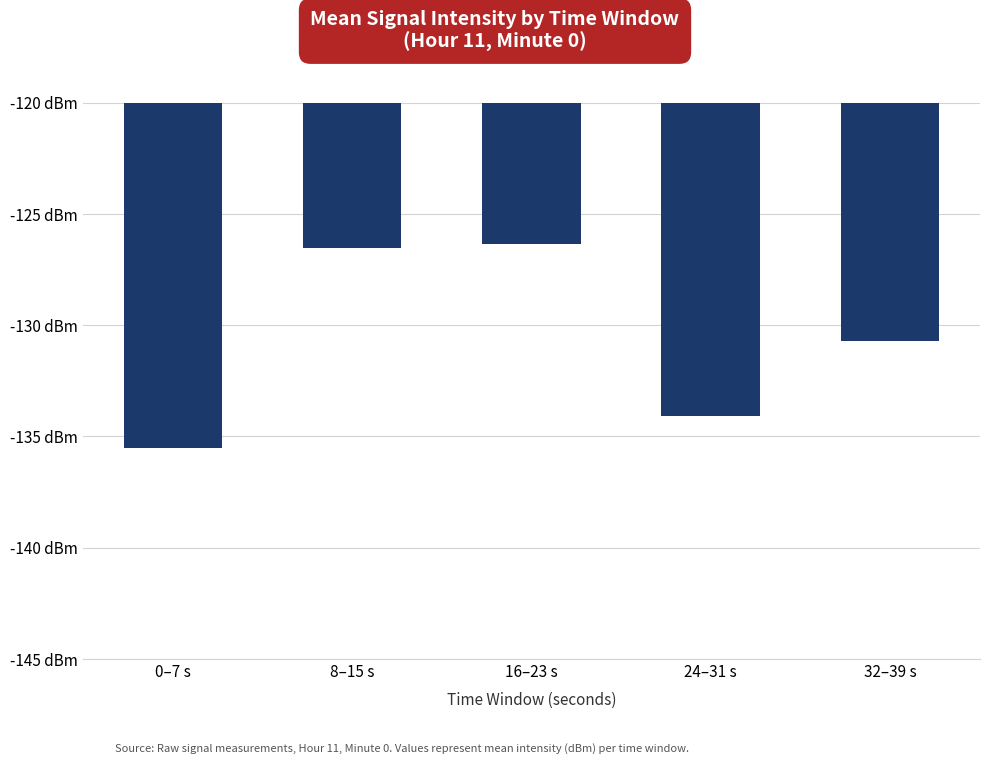

What is the difference between the values at 16–23 s and 24–31 s?

7.8